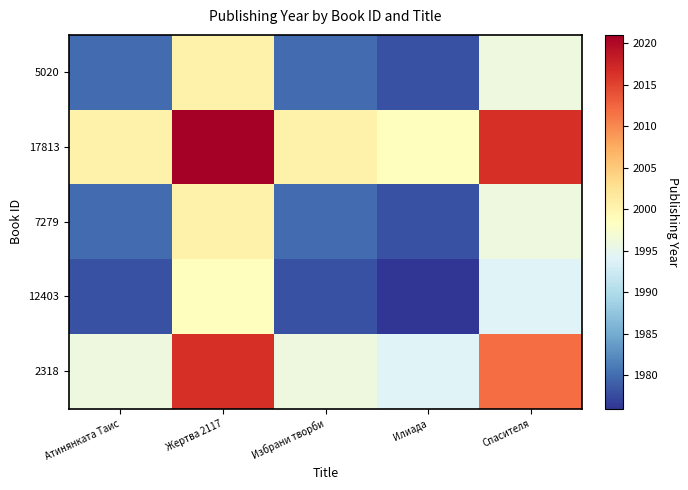

Rank the series by their maximum value, from lowest to highest.

12403, 5020, 7279, 2318, 17813